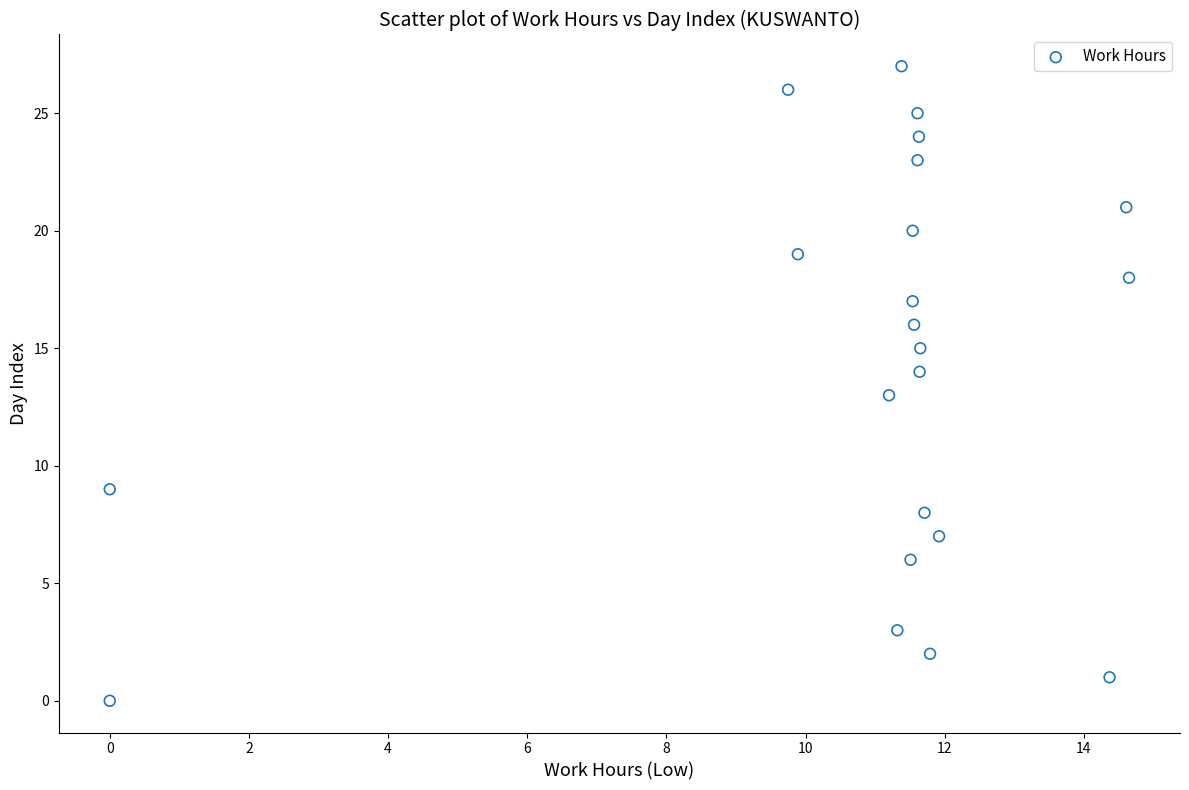

What is the range of Y values (max minus min)?

27